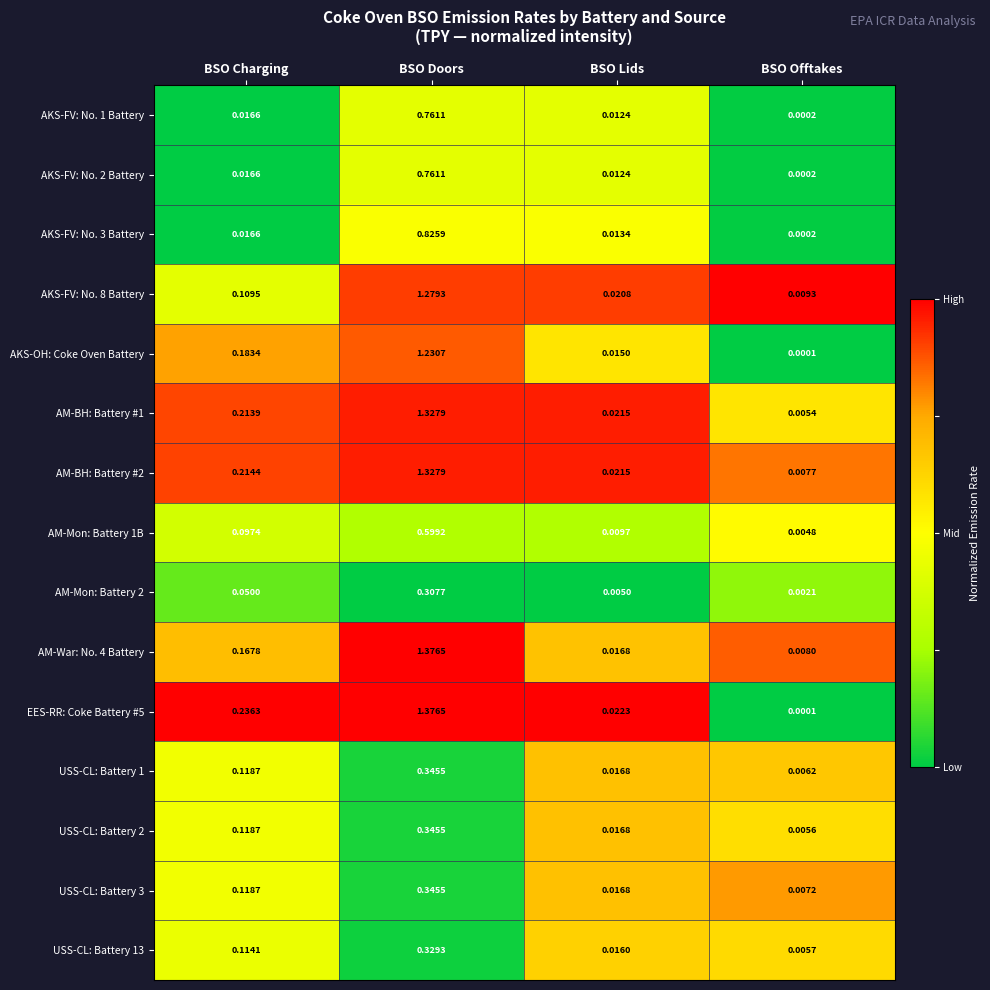

Rank the categories by AM-War: No. 4 Battery value from lowest to highest.

BSO Offtakes, BSO Lids, BSO Charging, BSO Doors